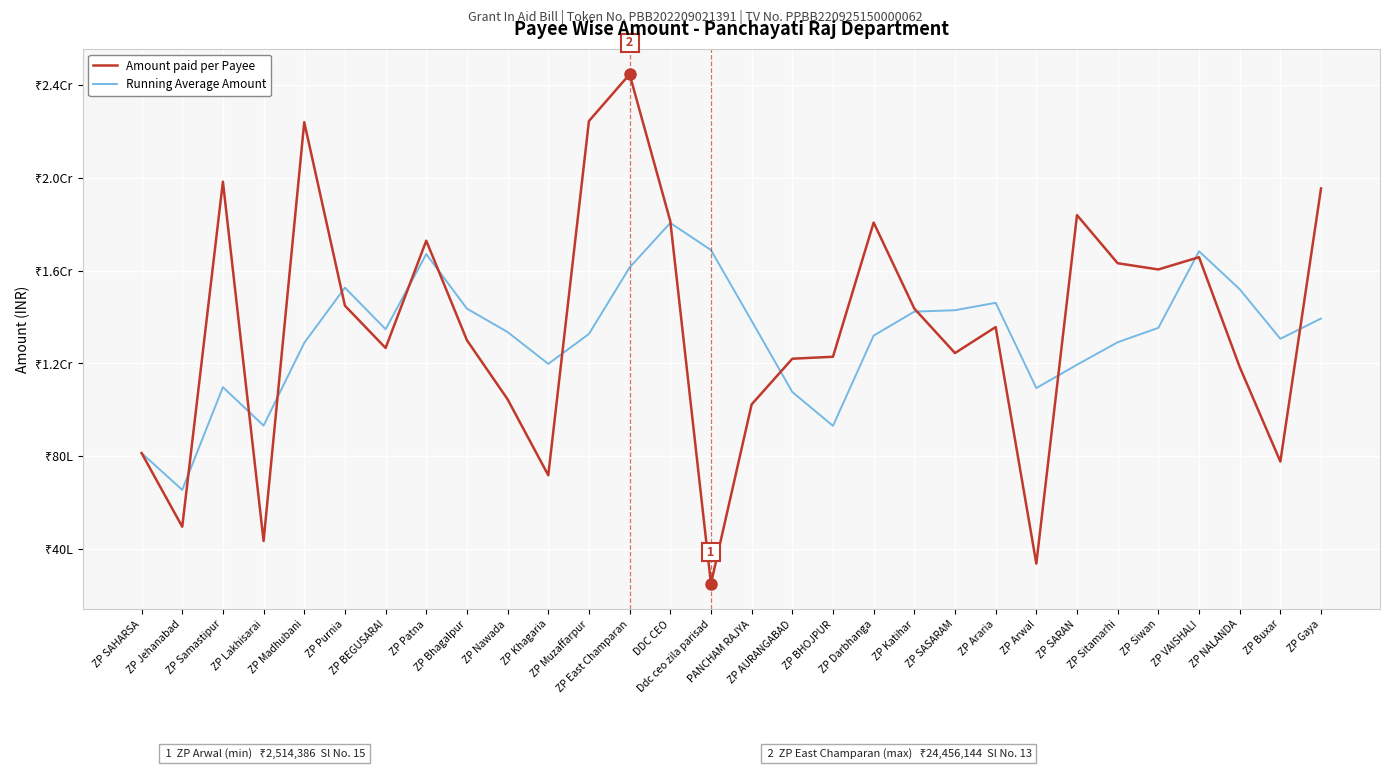

What are all the series names shown in the legend?

Amount paid per Payee, Running Average Amount